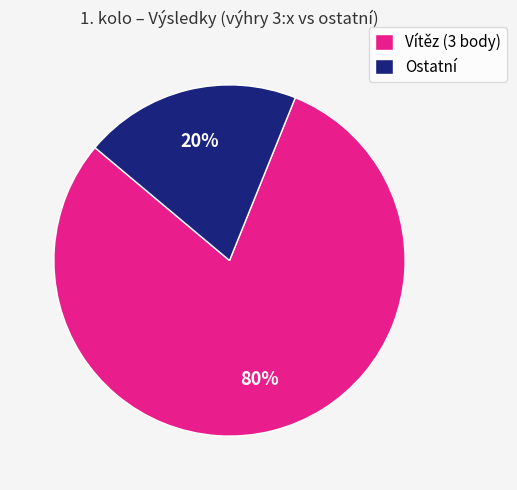

Does any single category account for the majority?

Yes